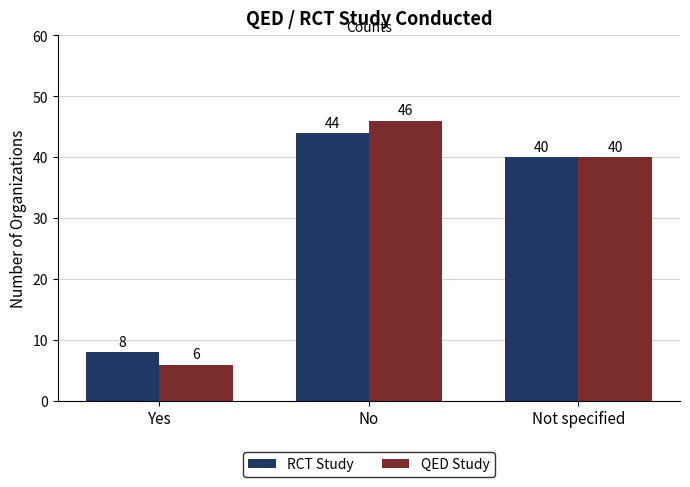

Reading left to right, what are all the values shown in this chart?

RCT Study: Yes=8	No=44	Not specified=40
QED Study: Yes=6	No=46	Not specified=40